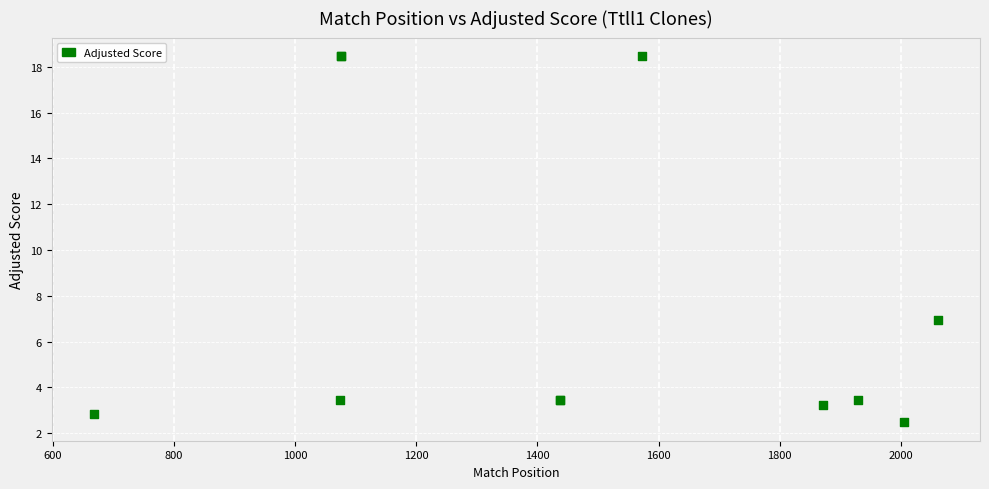

What Y value in the scatter plot is closest to 10?

6.9